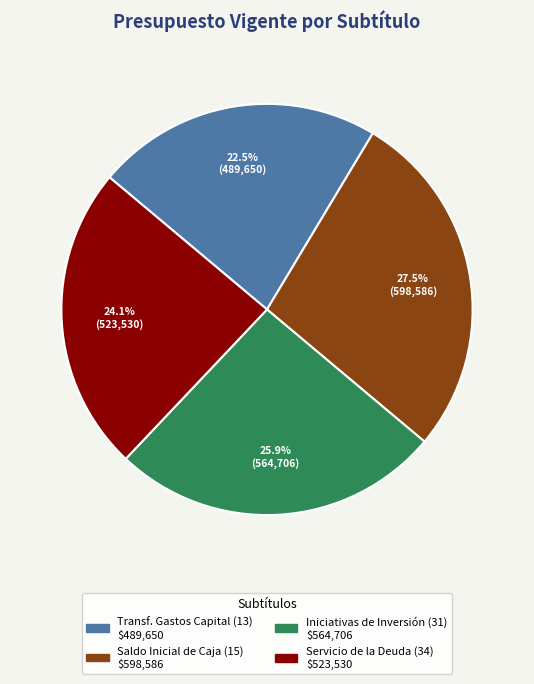

To the nearest percent, what is the average slice percentage?

25%